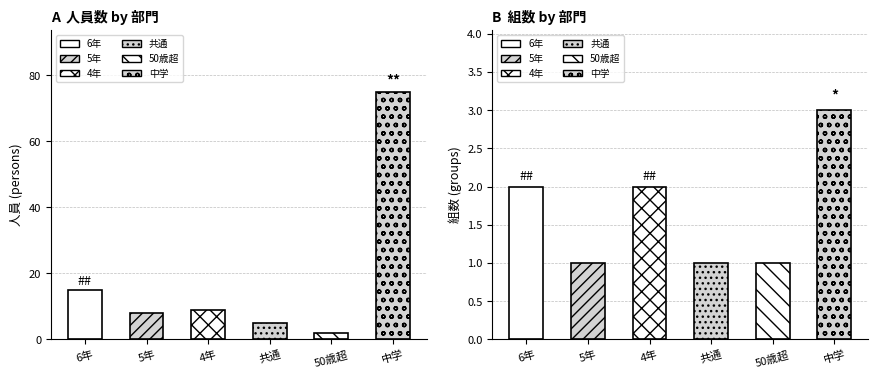

How many groups of bars are there?

6